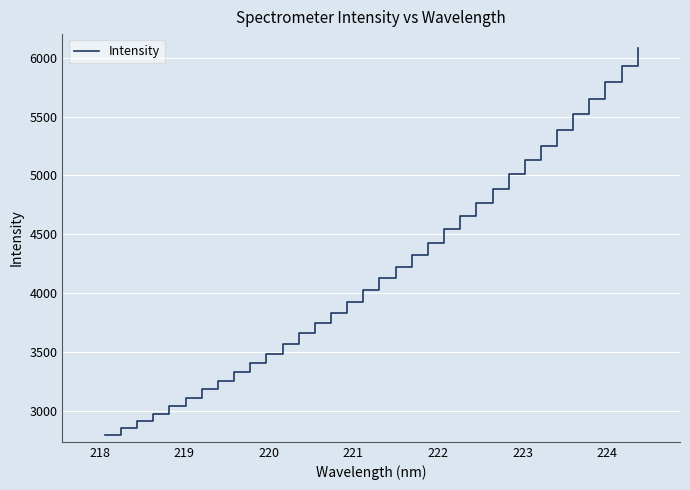

What is the difference between the maximum and minimum values?

3285.3